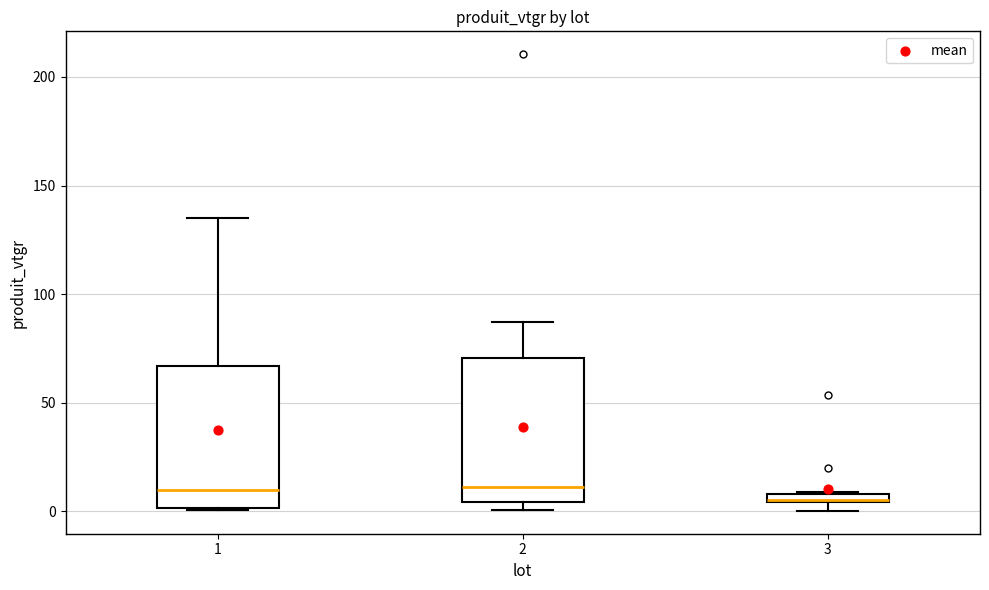

Where is the upper edge of the box at x = 3 on the y-axis? The values are not printed on the chart, so give them approximately, as read against the axis.

10